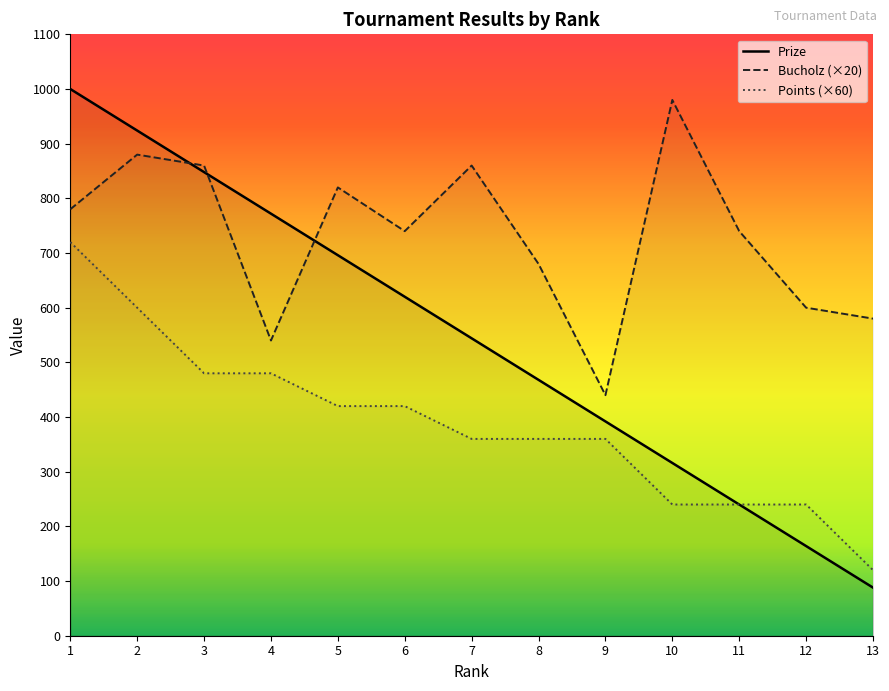

Reading left to right, list all the values displayed in this chart.

Prize: 1=1000	2=924	3=848	4=772	5=696	6=620	7=544	8=468	9=392	10=316	11=240	12=164	13=88
Bucholz: 1=780	2=880	3=860	4=540	5=820	6=740	7=860	8=680	9=440	10=980	11=740	12=600	13=580
Points: 1=720	2=600	3=480	4=480	5=420	6=420	7=360	8=360	9=360	10=240	11=240	12=240	13=120